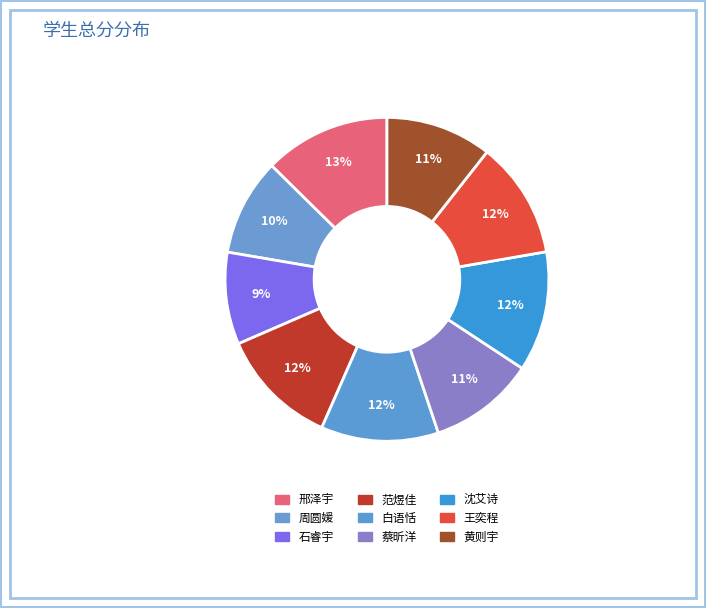

Is there any slice that represents more than half of the pie?

No